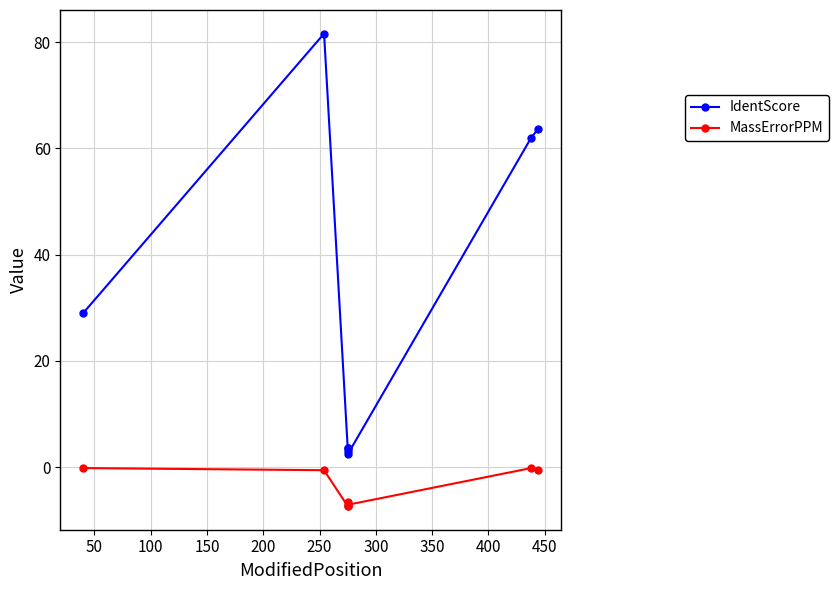

True or false: MassErrorPPM and IdentScore intersect in this chart.

False